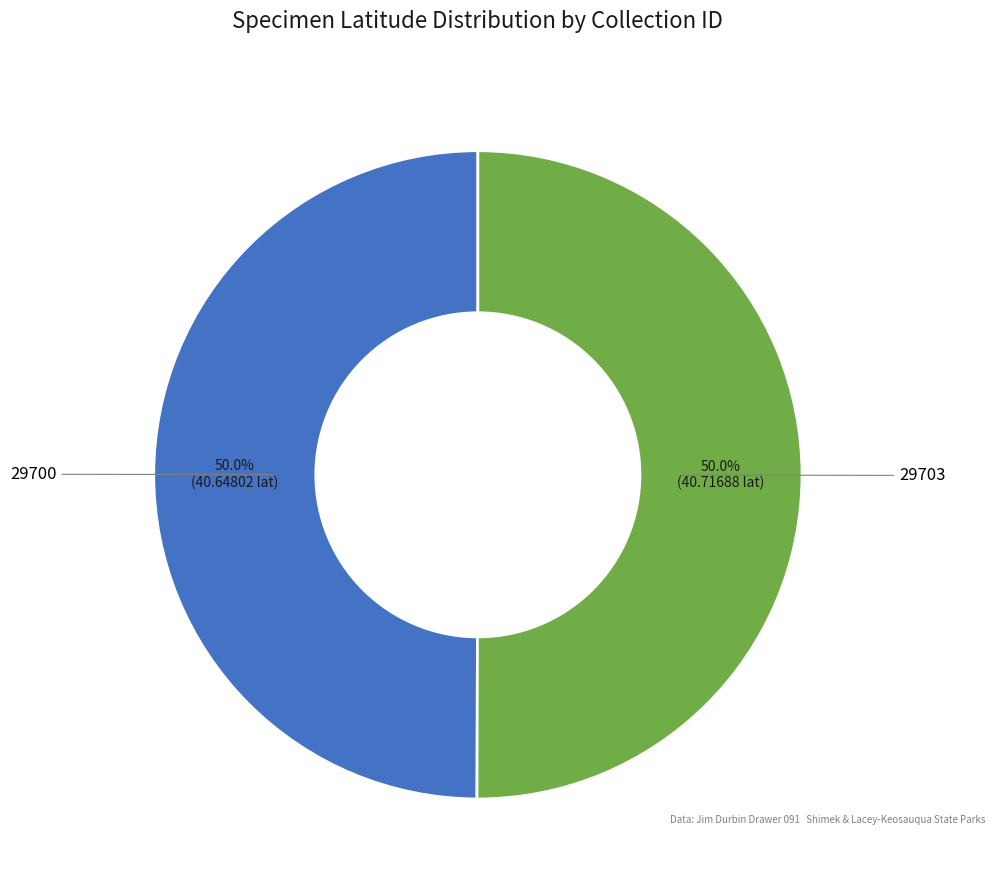

Which category has the biggest portion of the pie?

29703